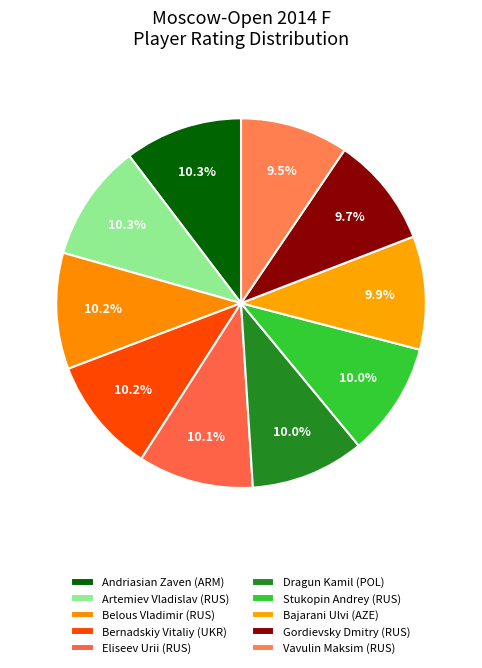

What is the ratio of the value at Bajarani Ulvi (AZE) to the value at Belous Vladimir (RUS)?

1.0